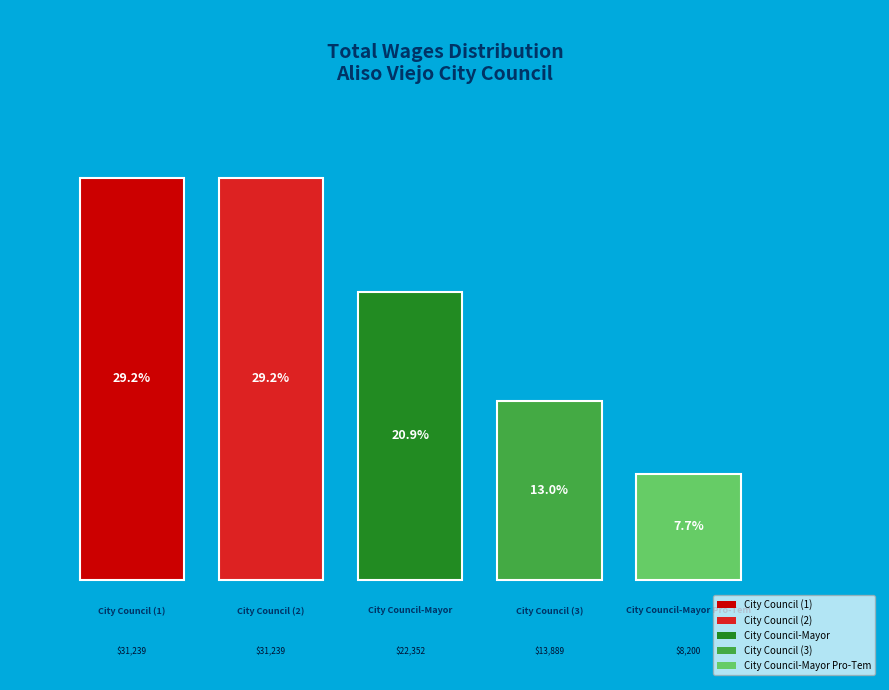

How many segments does this pie chart have?

5